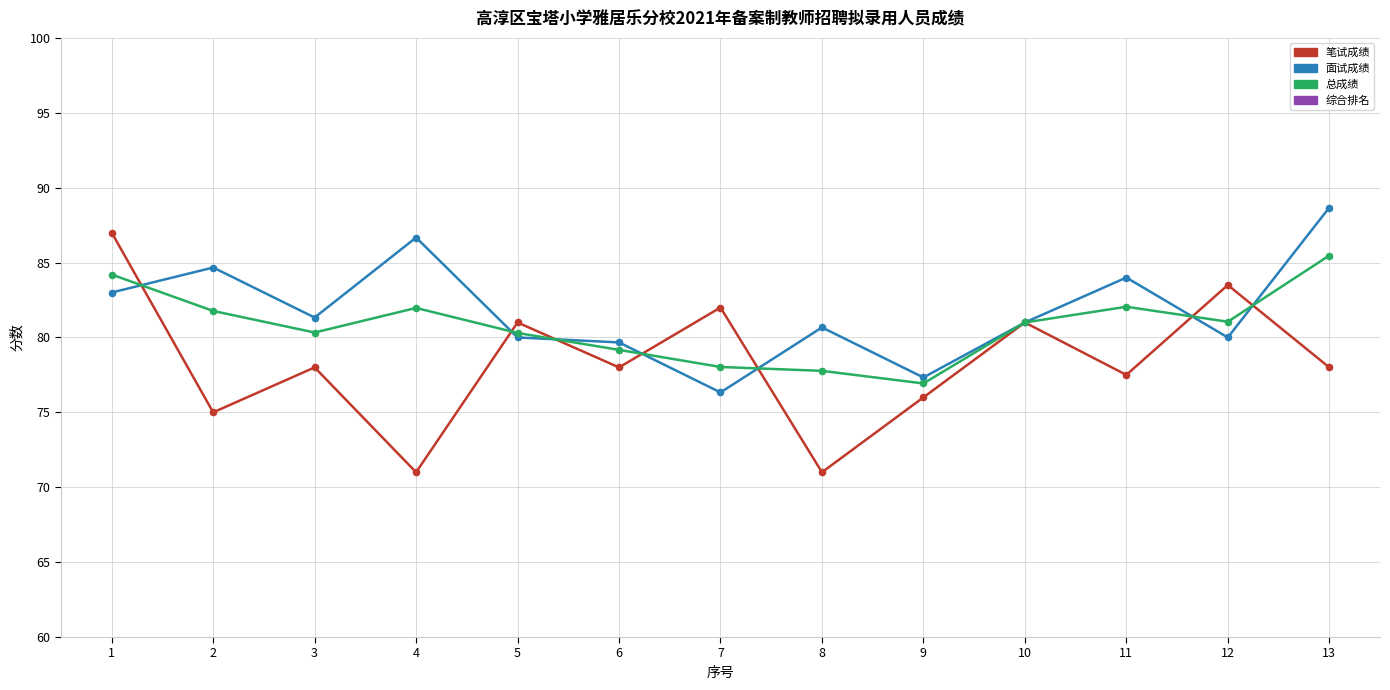

At how many categories does at least one series exceed 74?

13